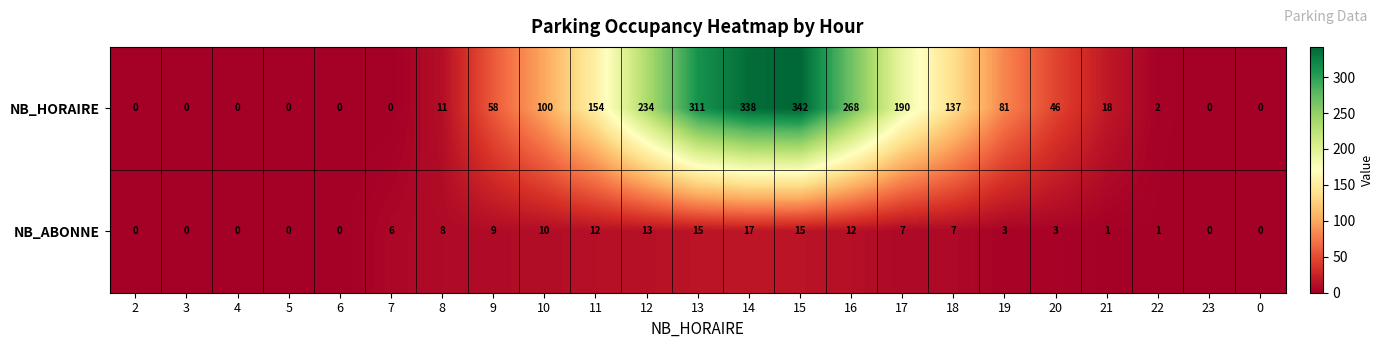

How many categories are shown in the chart?

23